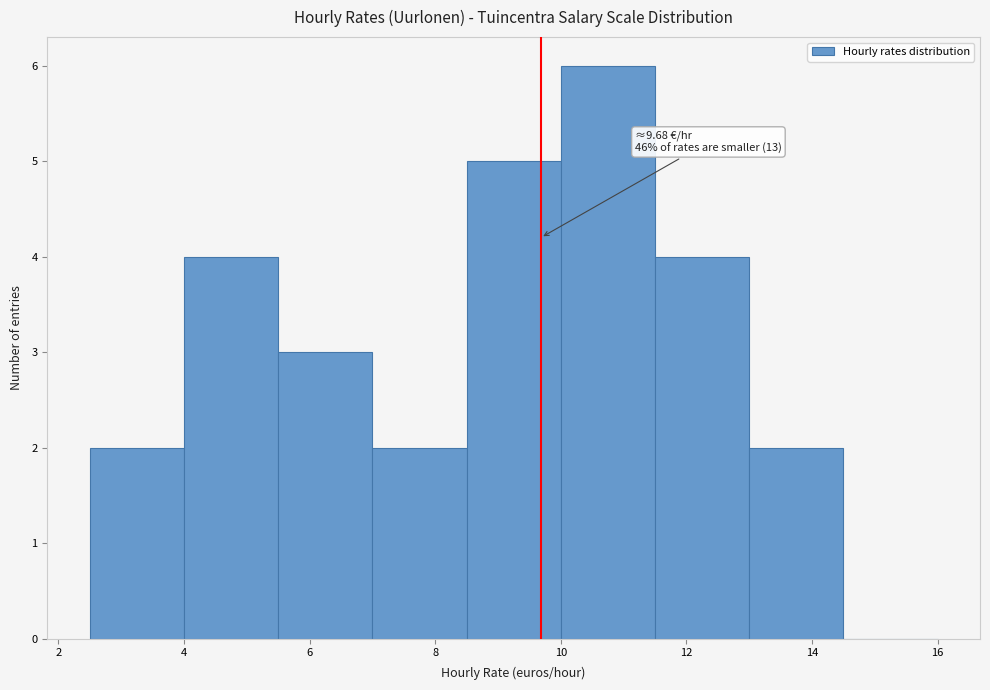

Over which range of the x-axis is the bar tallest?

10.0 to 11.5